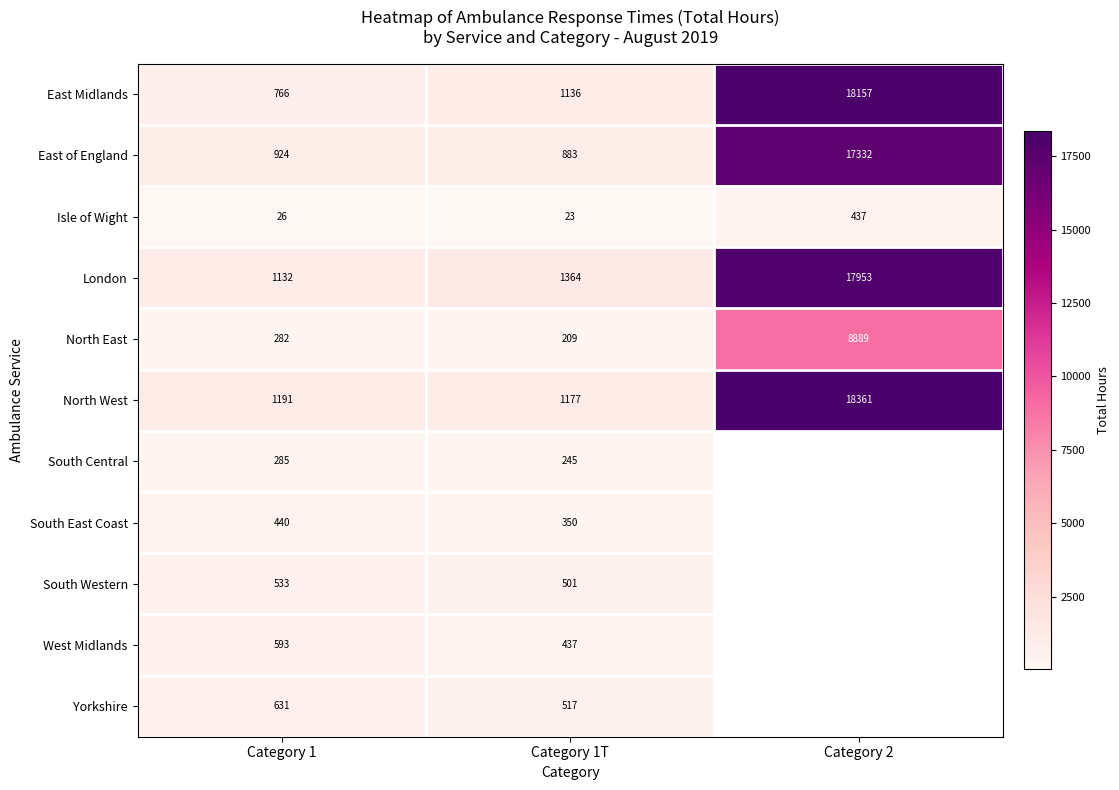

Count the number of categories in the chart.

3